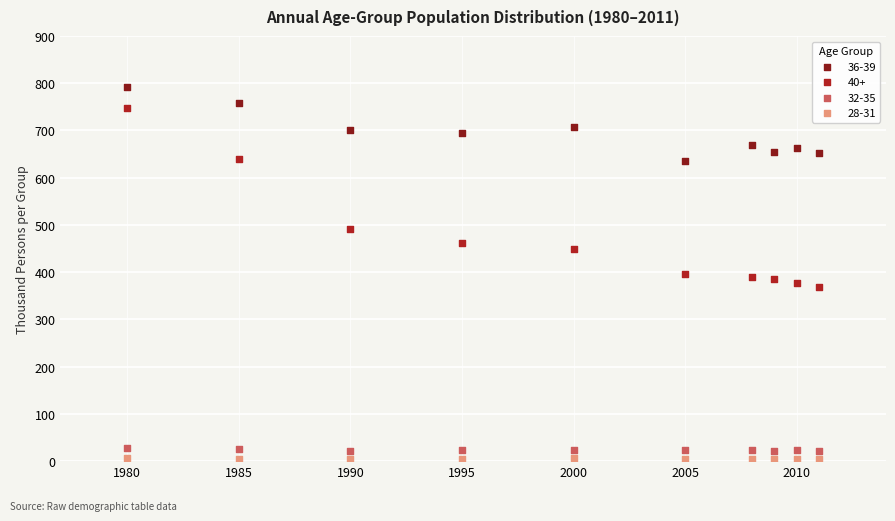

Across all data points, what is the range of X values (max minus min)?

31.0